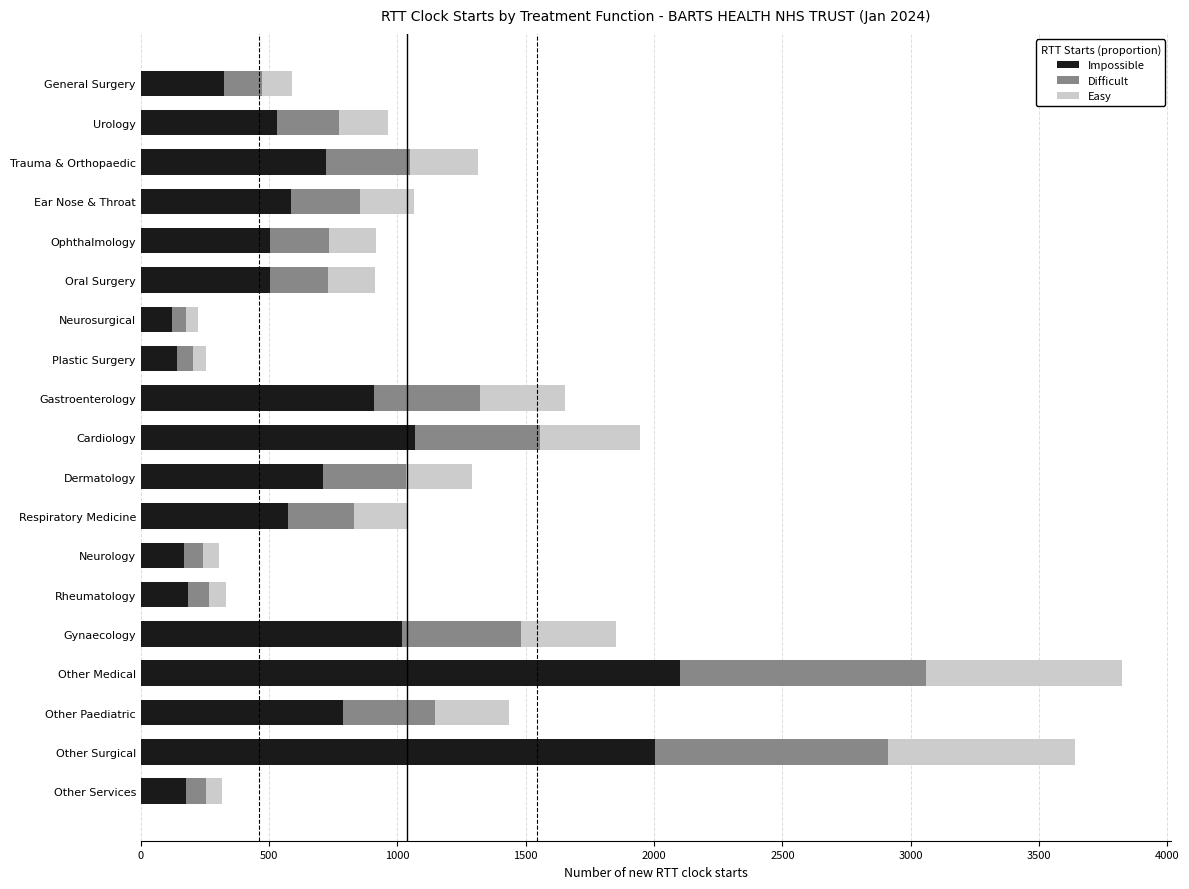

What are all the series names shown in the legend?

Impossible, Difficult, Easy